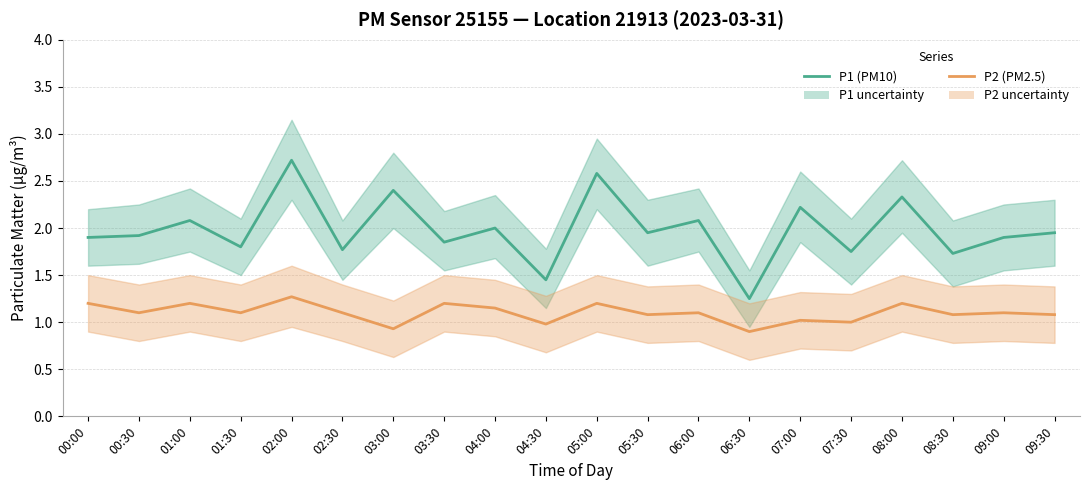

Does the chart display data point markers on the line(s)?

No